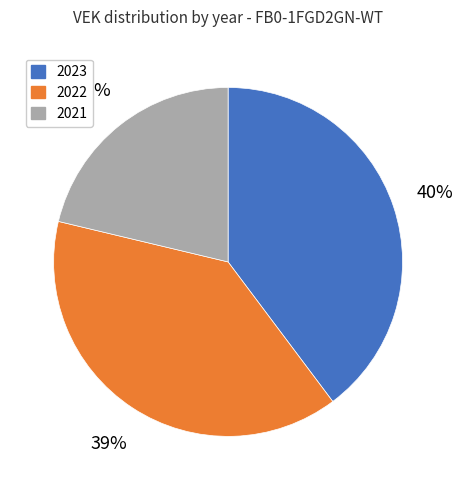

To the nearest percent, what is the combined percentage of 2023 and 2022?

79%